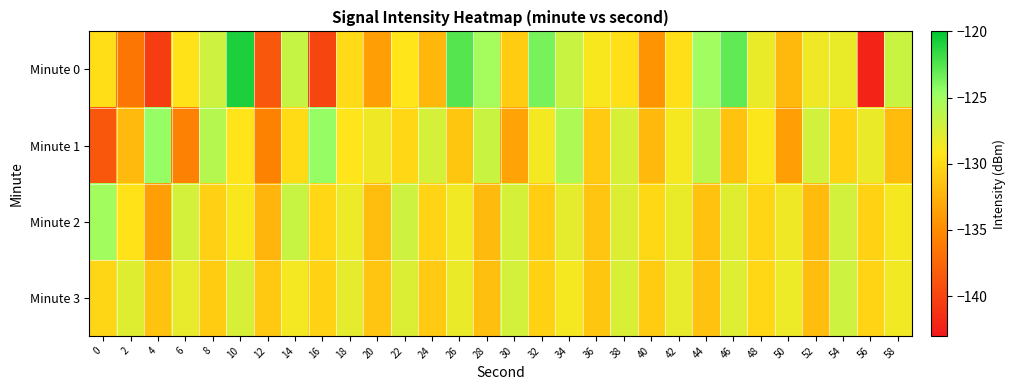

List the series in order of their peak value, lowest first.

Minute 3, Minute 2, Minute 1, Minute 0